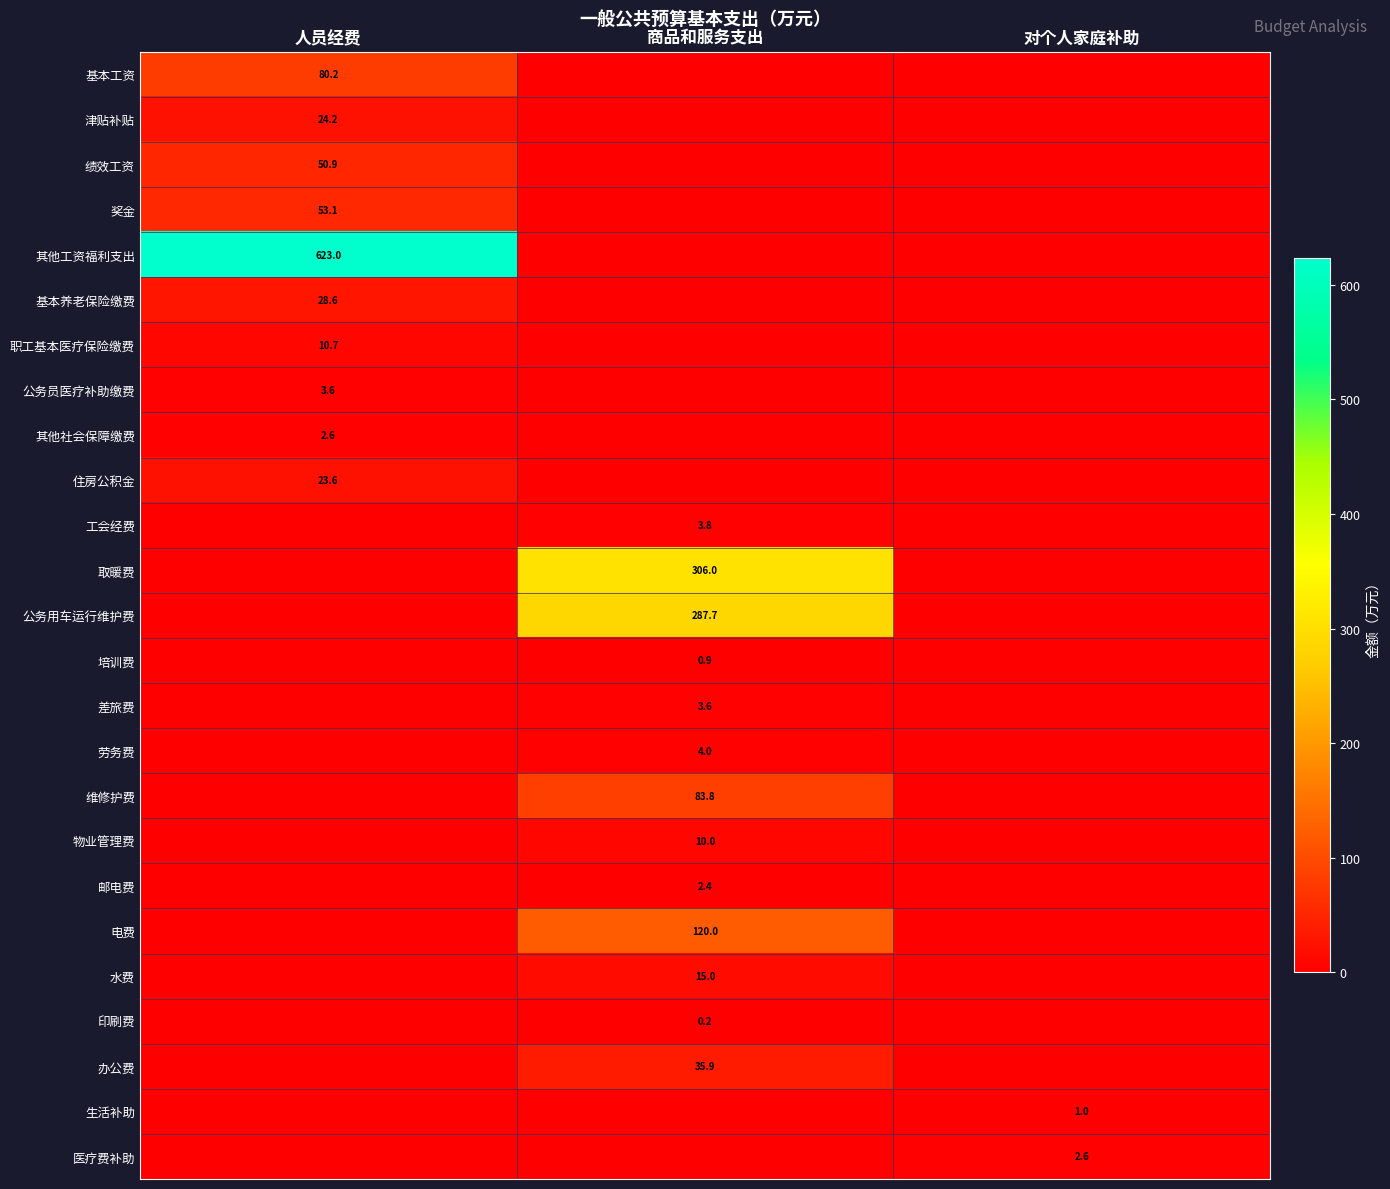

At how many categories does at least one series exceed 165?

2